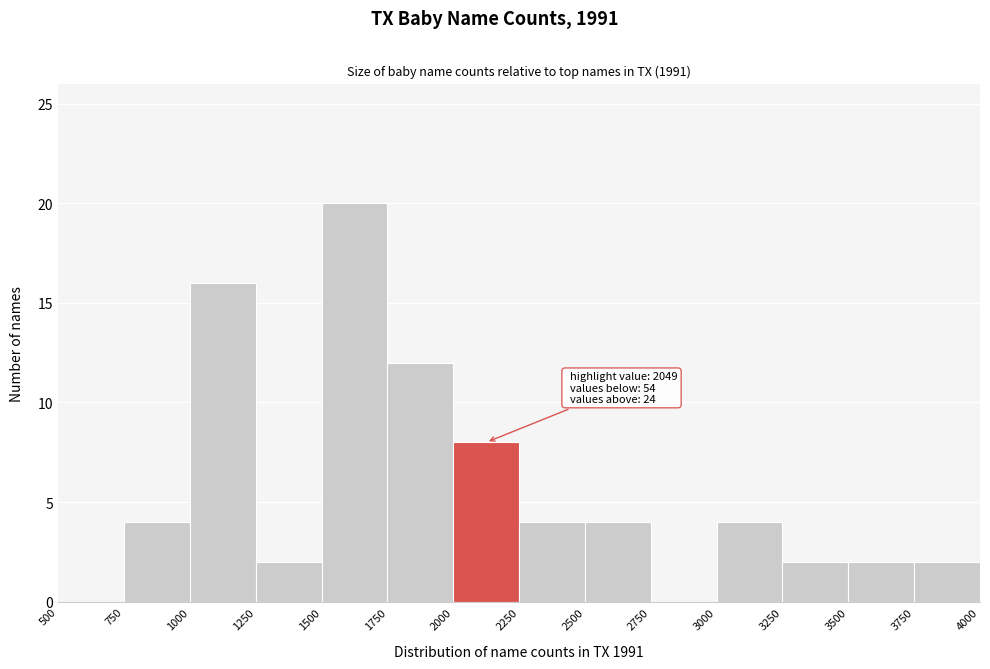

Which range on the x-axis has the tallest bar?

1500 to 1750